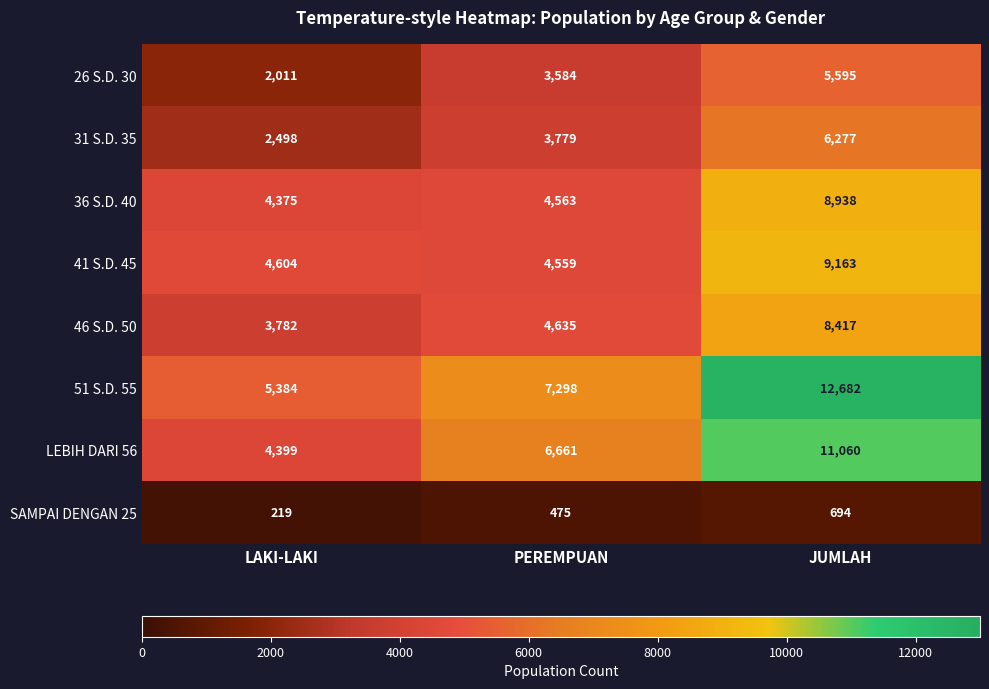

At which label is 51 S.D. 55 closest to 9033?

PEREMPUAN